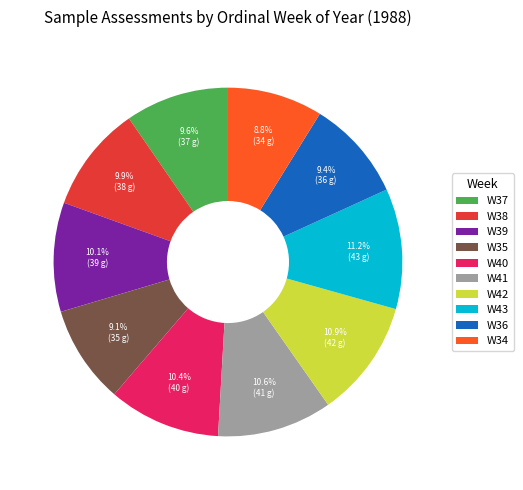

Does any single category account for the majority?

No